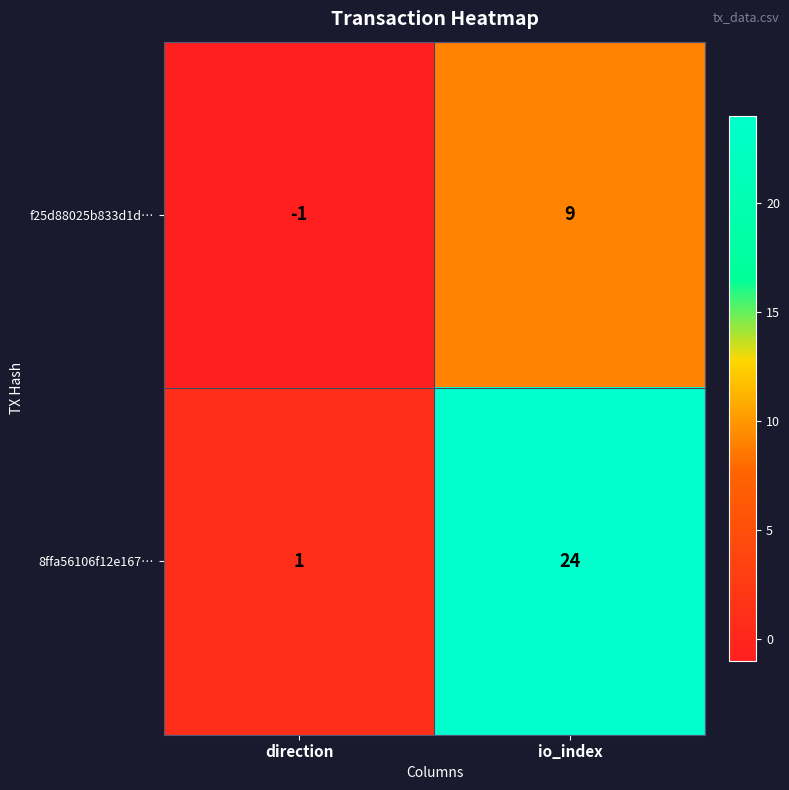

Which category has the highest value across all series?

io_index